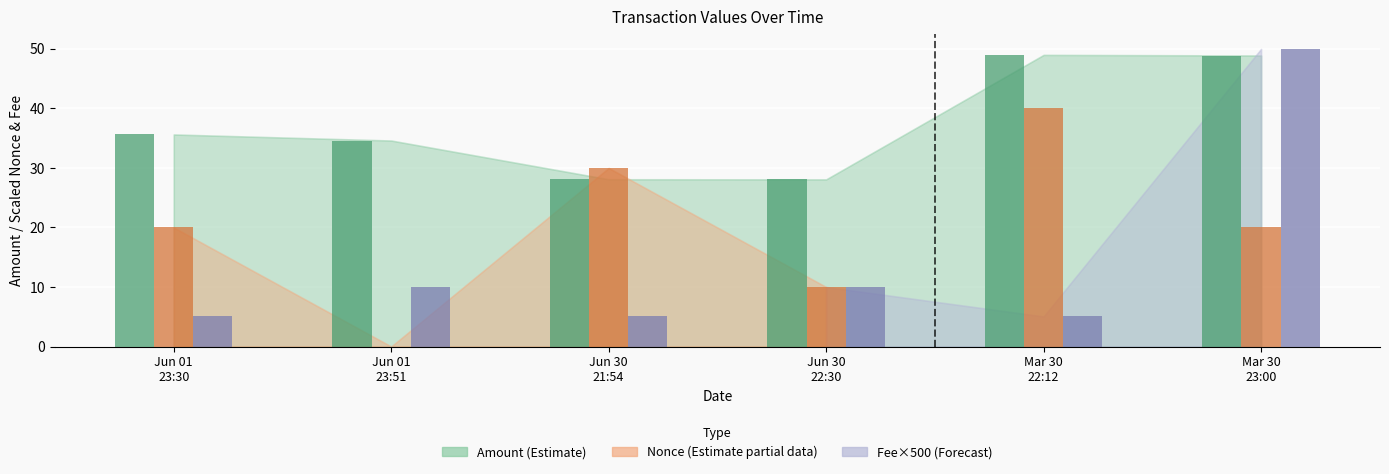

What is the sum of the Nonce values at Jun 01 23:51 and Mar 30 22:12?

40.0